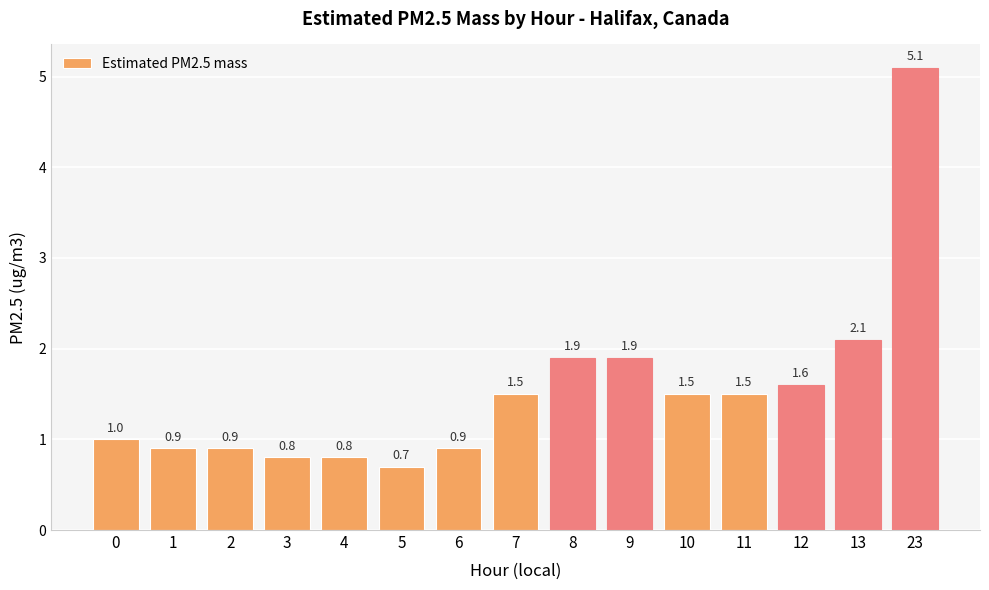

Is it true that the value at 13 is 1.5?

False